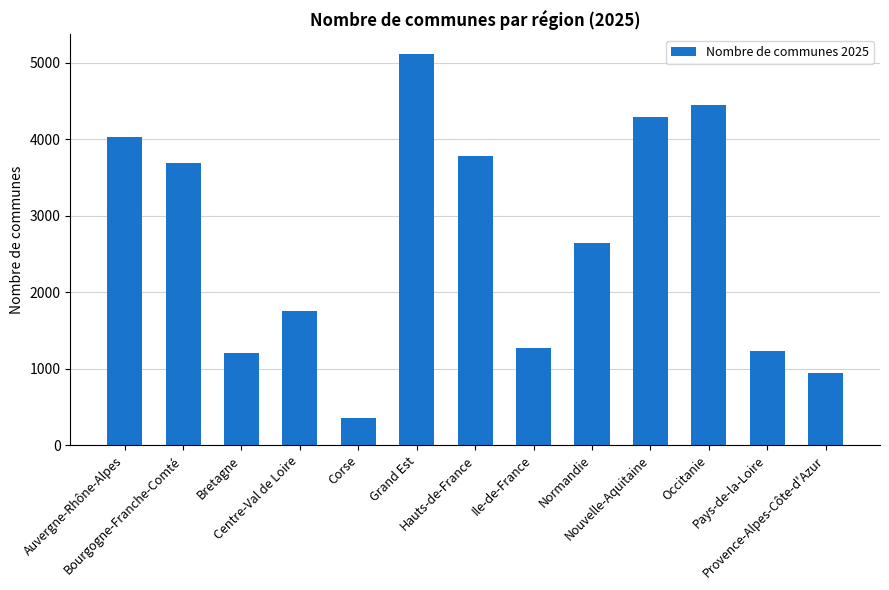

Reading left to right, what are all the values shown in this chart?

4025	3685	1202	1754	360	5115	3782	1266	2644	4293	4446	1228	946